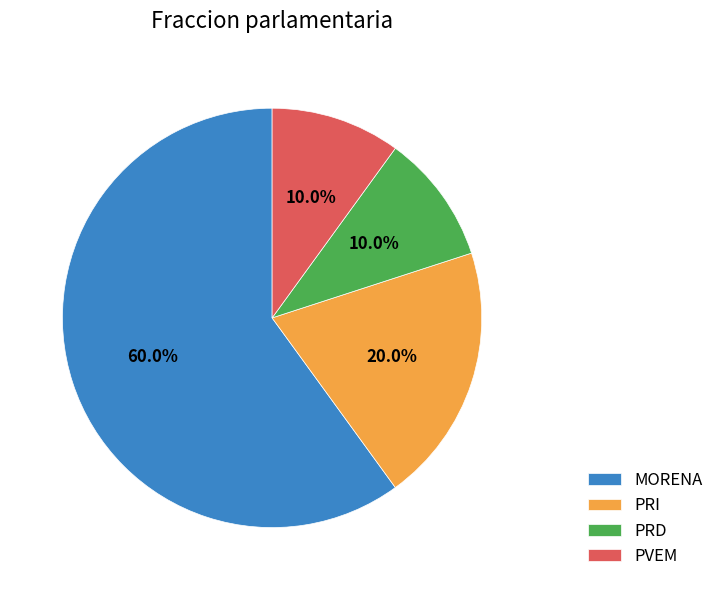

The PRD slice represents 3% of the pie. True or false?

False